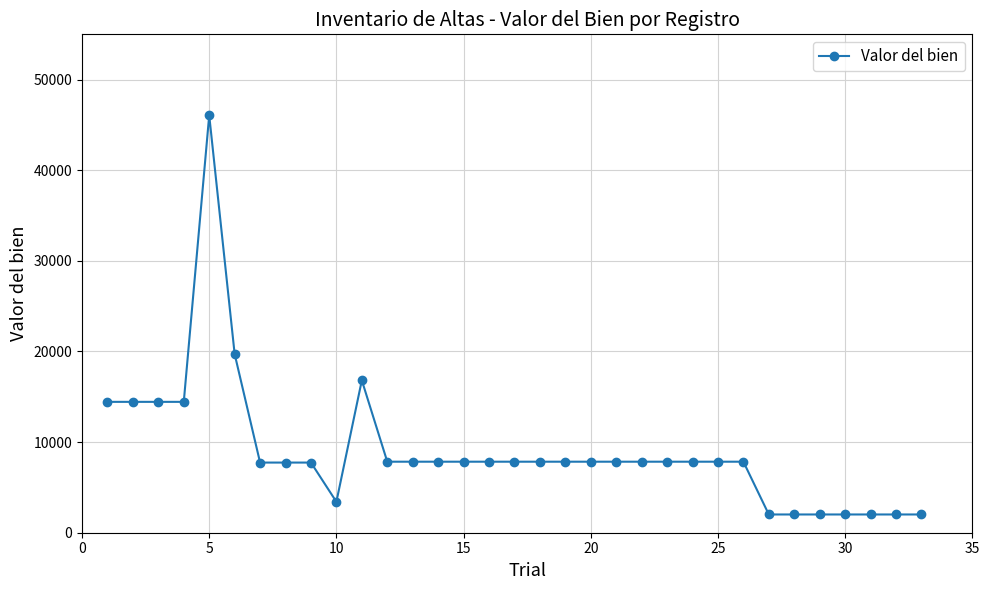

What is the difference between the second highest and minimum values?

17706.2